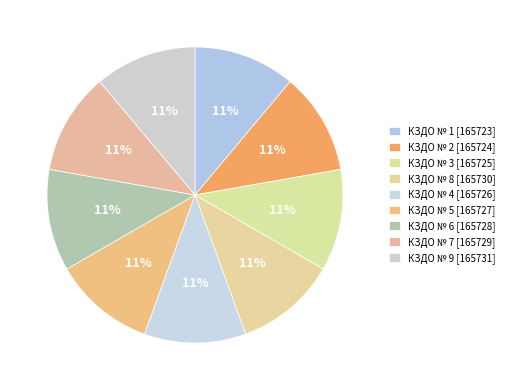

Does any single category account for the majority?

No